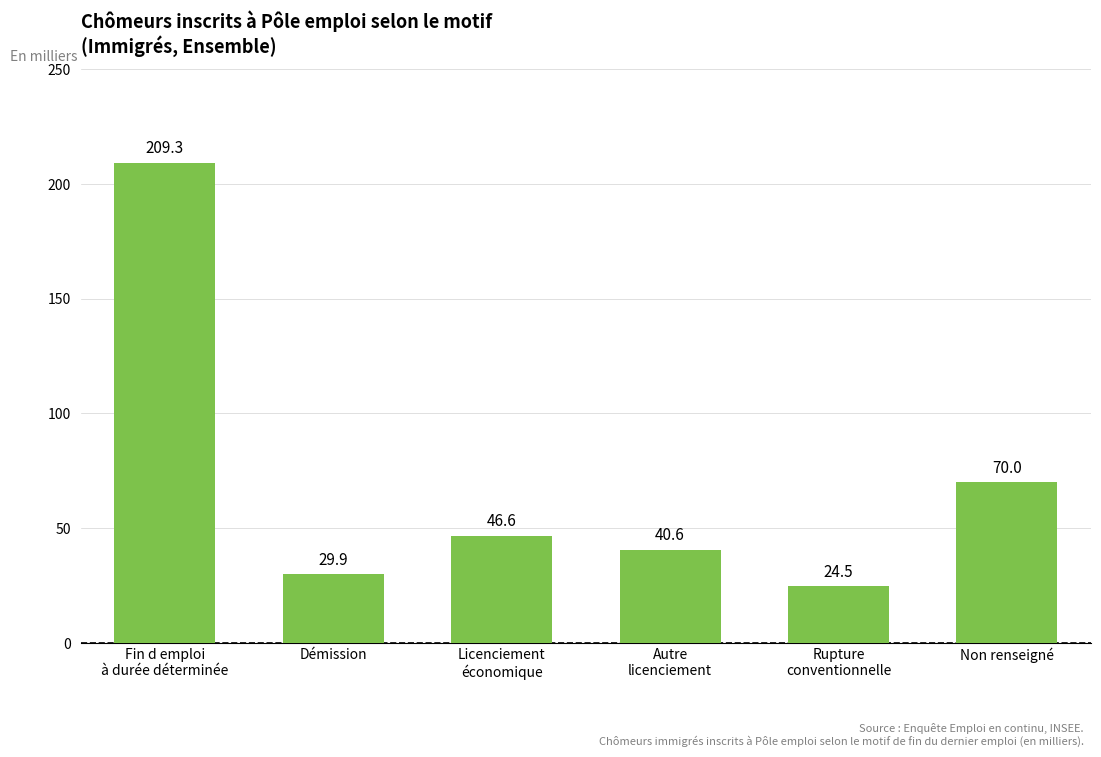

What is the change in value from Démission to Rupture
conventionnelle?

-5.3